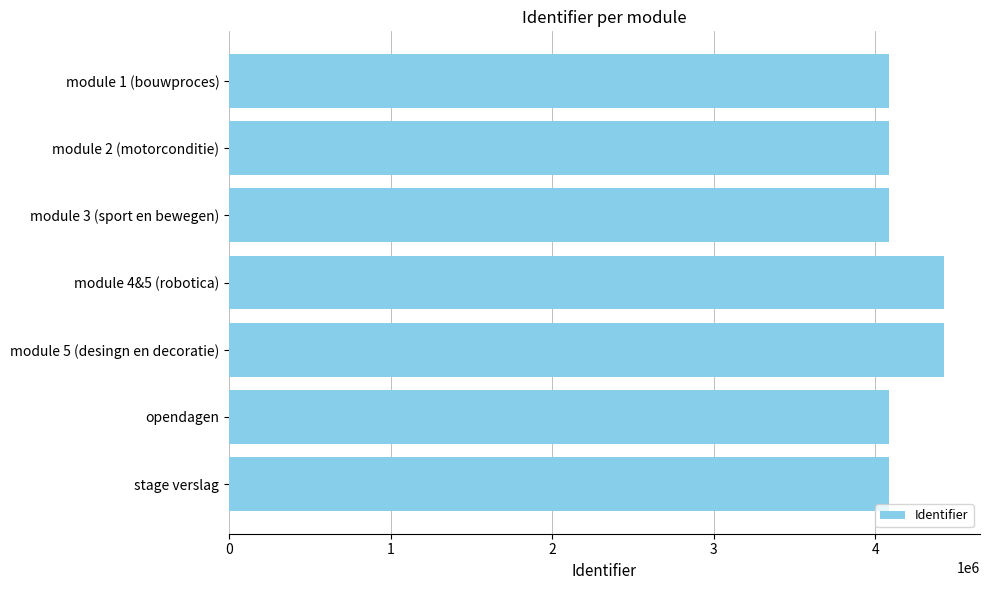

Where is the data nearest to the value 4256591?

module 4&5 (robotica)